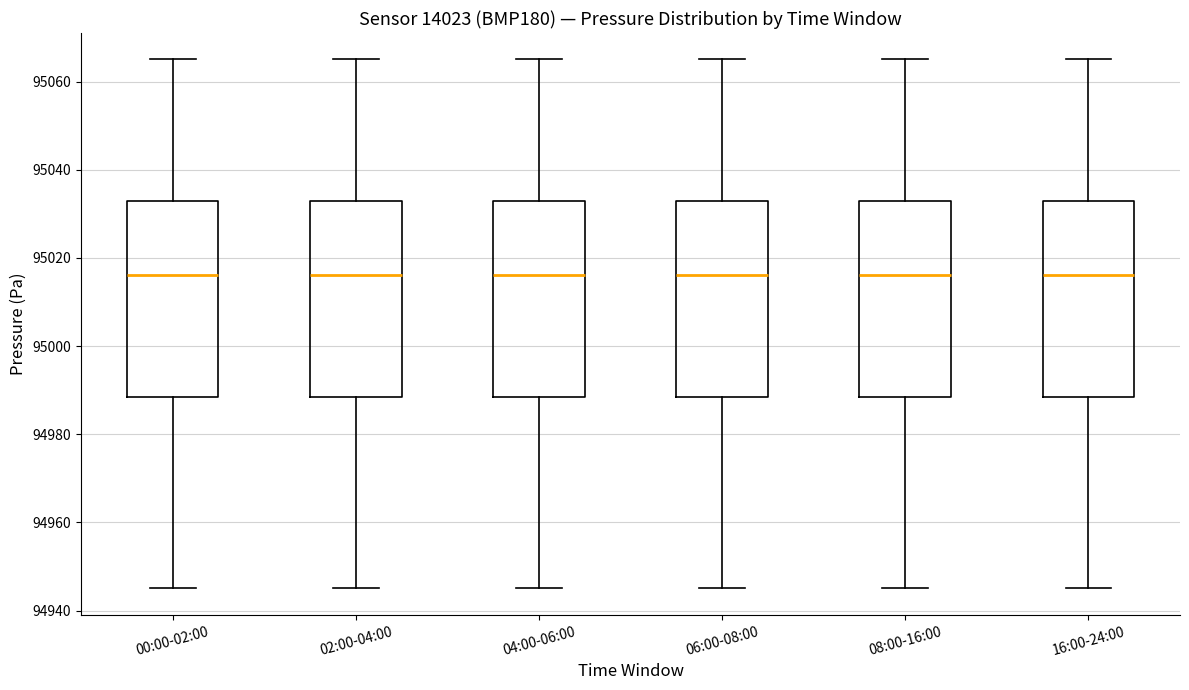

Reading left to right, read every box against the y-axis: the position of its median line, the range the box covers, and the ends of its whiskers. The values are not printed on the chart, so give them approximately, as read against the axis.

00:00-02:00: median 95016, box 94988 to 95034, whiskers 94946 to 95066
02:00-04:00: median 95016, box 94988 to 95034, whiskers 94946 to 95066
04:00-06:00: median 95016, box 94988 to 95034, whiskers 94946 to 95066
06:00-08:00: median 95016, box 94988 to 95034, whiskers 94946 to 95066
08:00-16:00: median 95016, box 94988 to 95034, whiskers 94946 to 95066
16:00-24:00: median 95016, box 94988 to 95034, whiskers 94946 to 95066